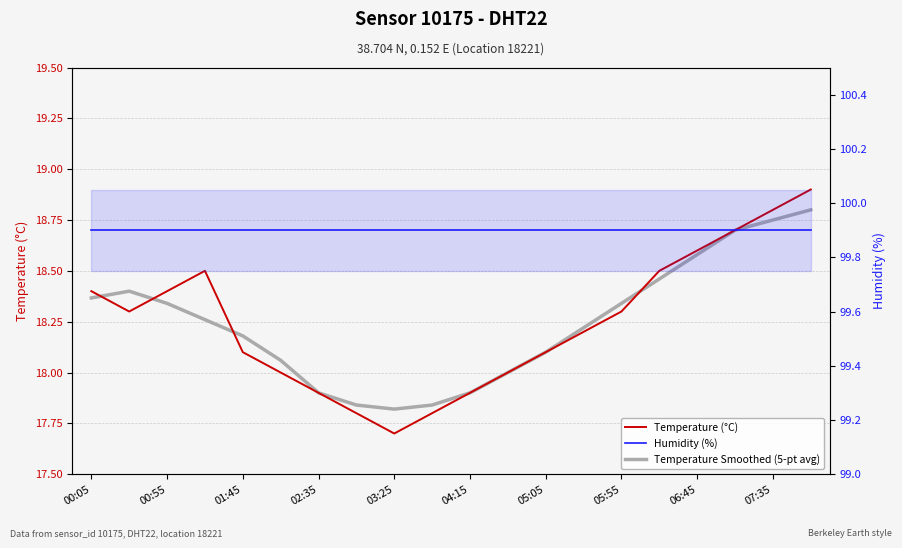

What is the value of the Humidity (%) point at the 19th from the left?

99.9